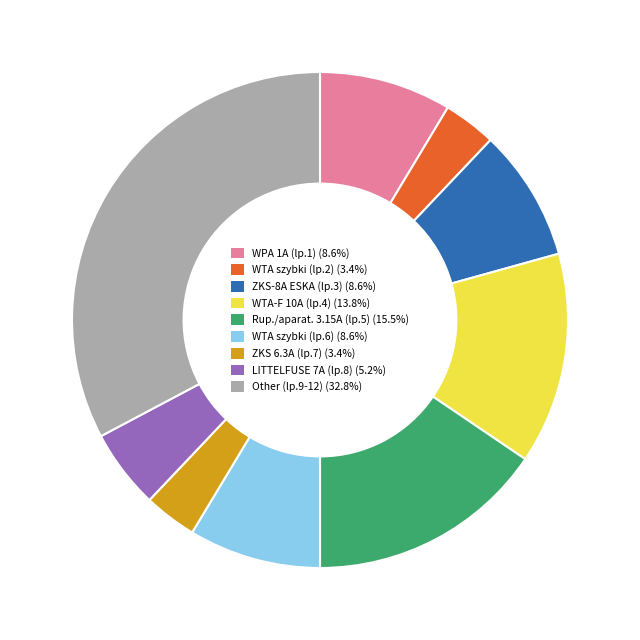

Is there any slice that represents more than half of the pie?

No